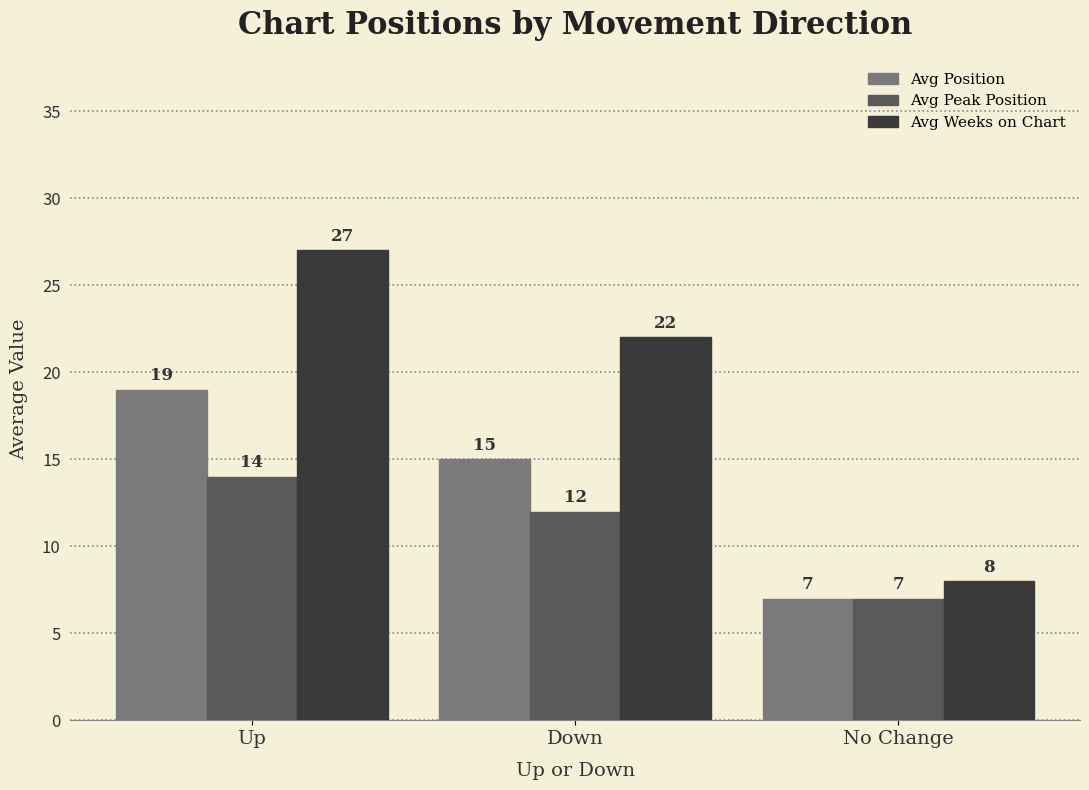

Does the chart contain any negative values?

No